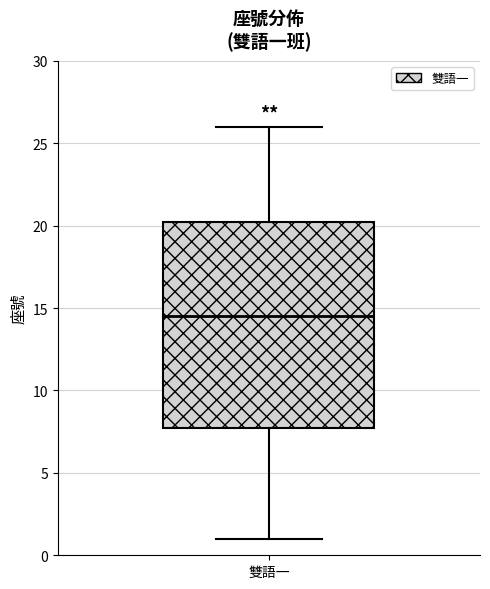

Read this box plot against the y-axis: the position of the median line, the range covered by the box, and the ends of both whiskers. The values are not printed on the chart, so give them approximately, as read against the axis.

median 14.5, box 8.0 to 20.5, whiskers 1.0 to 26.0